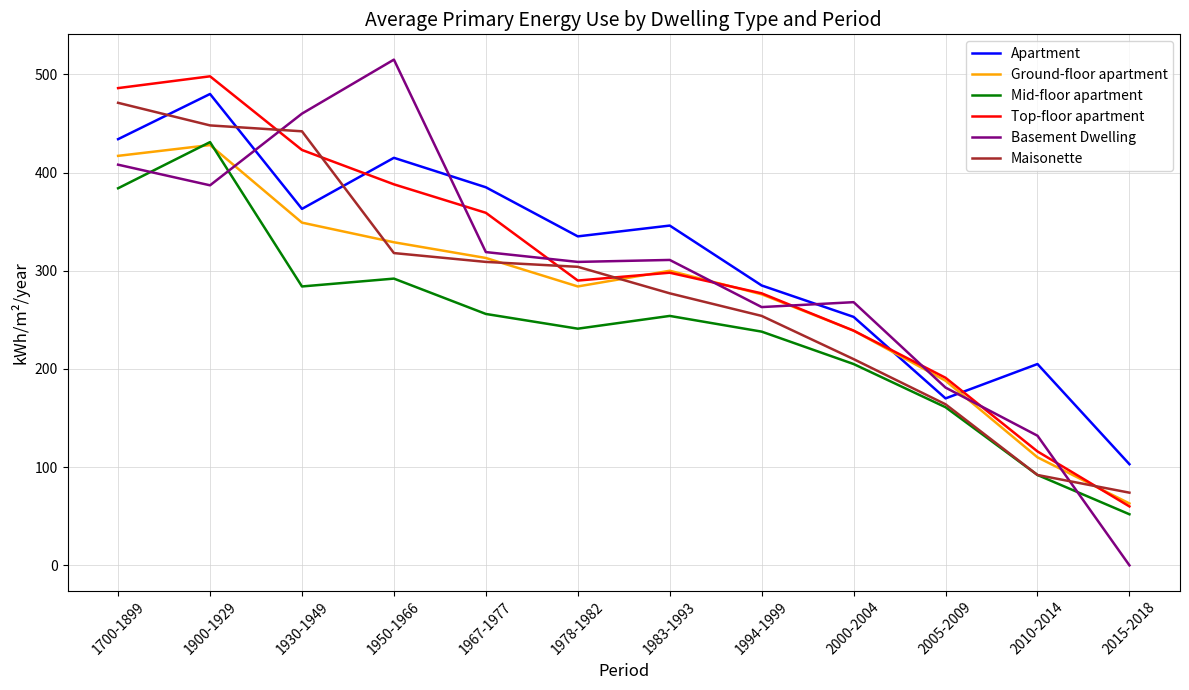

Read the Apartment value at 1700-1899, to the nearest 10.

430